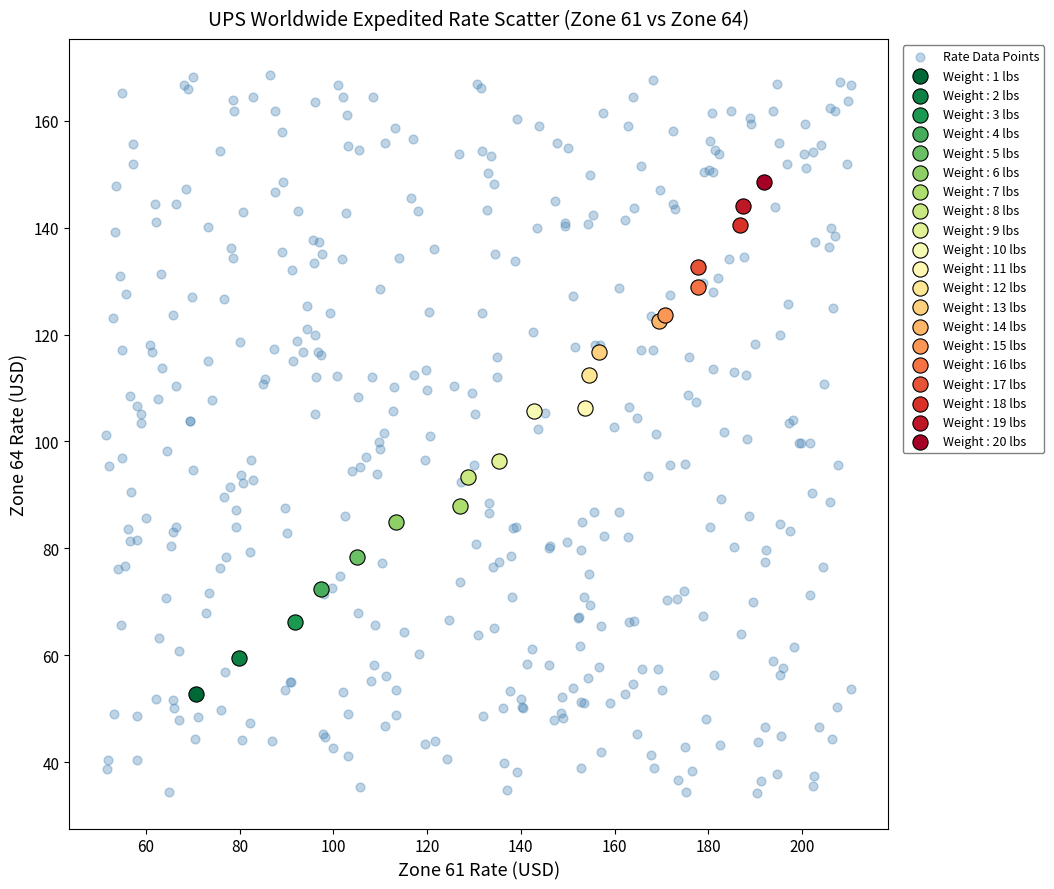

Which series reaches the maximum Y coordinate?

Rate Data Points